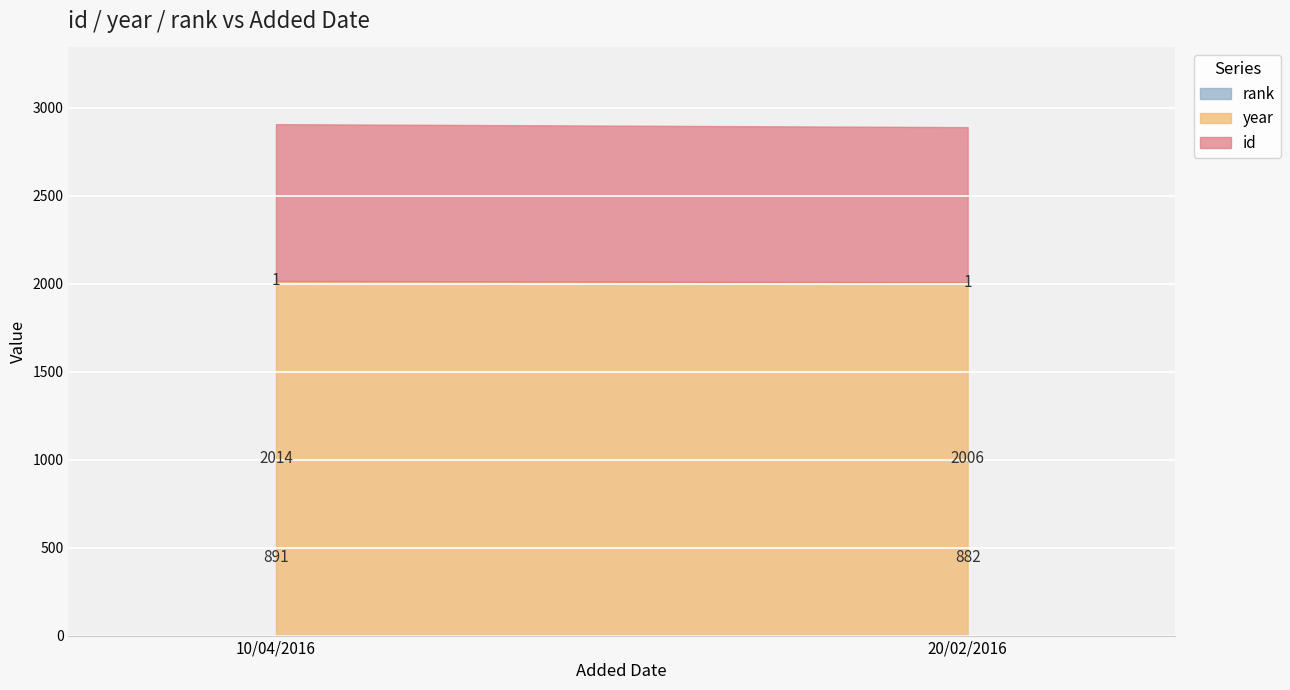

What is the highest value of the id series?

891